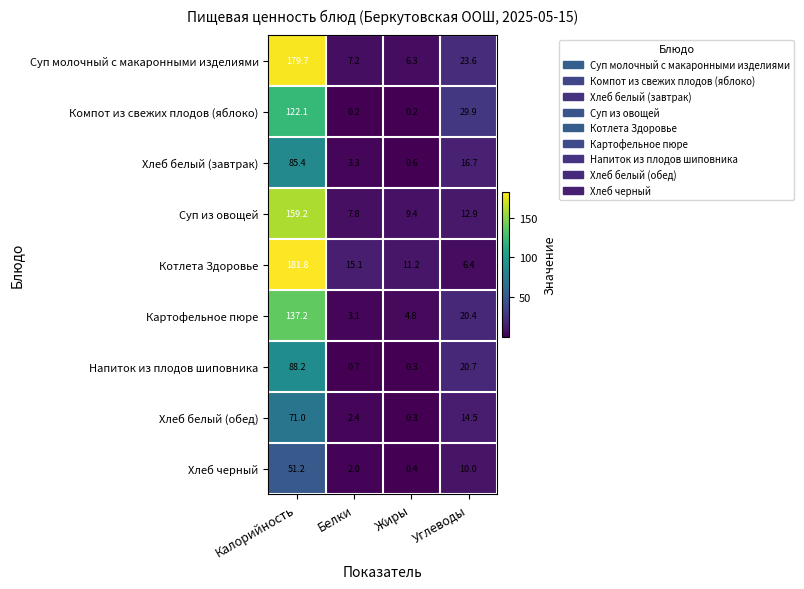

Which series has the largest total across all categories?

Суп молочный с макаронными изделиями